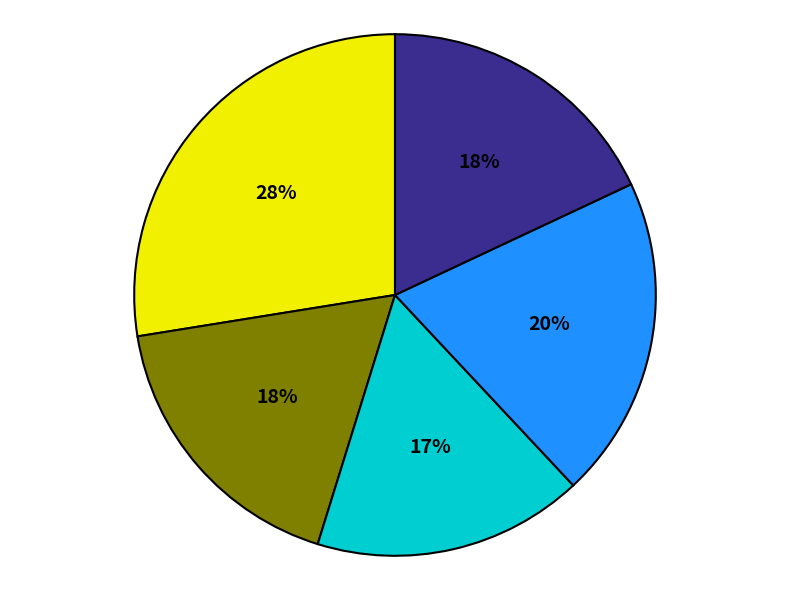

To the nearest percent, what is the average slice percentage?

20%